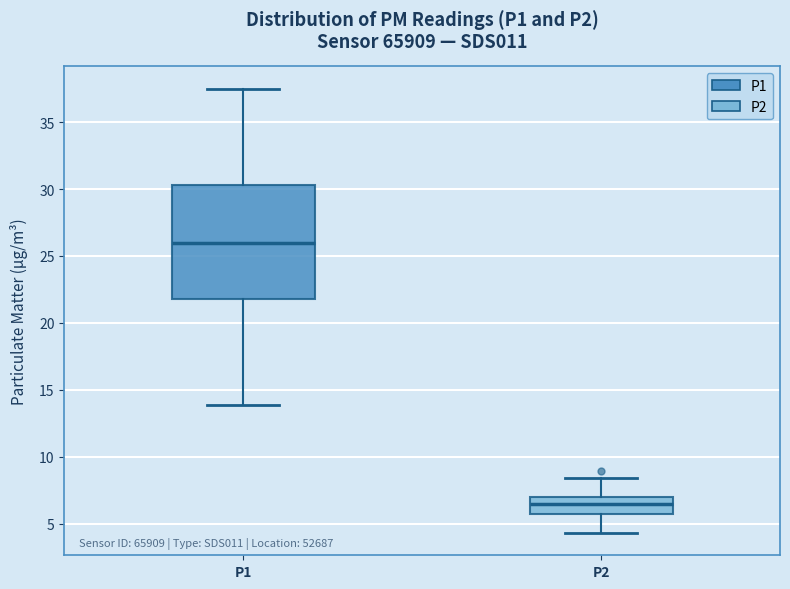

Where is the lower edge of the box for P2 on the y-axis? The values are not printed on the chart, so give them approximately, as read against the axis.

5.5